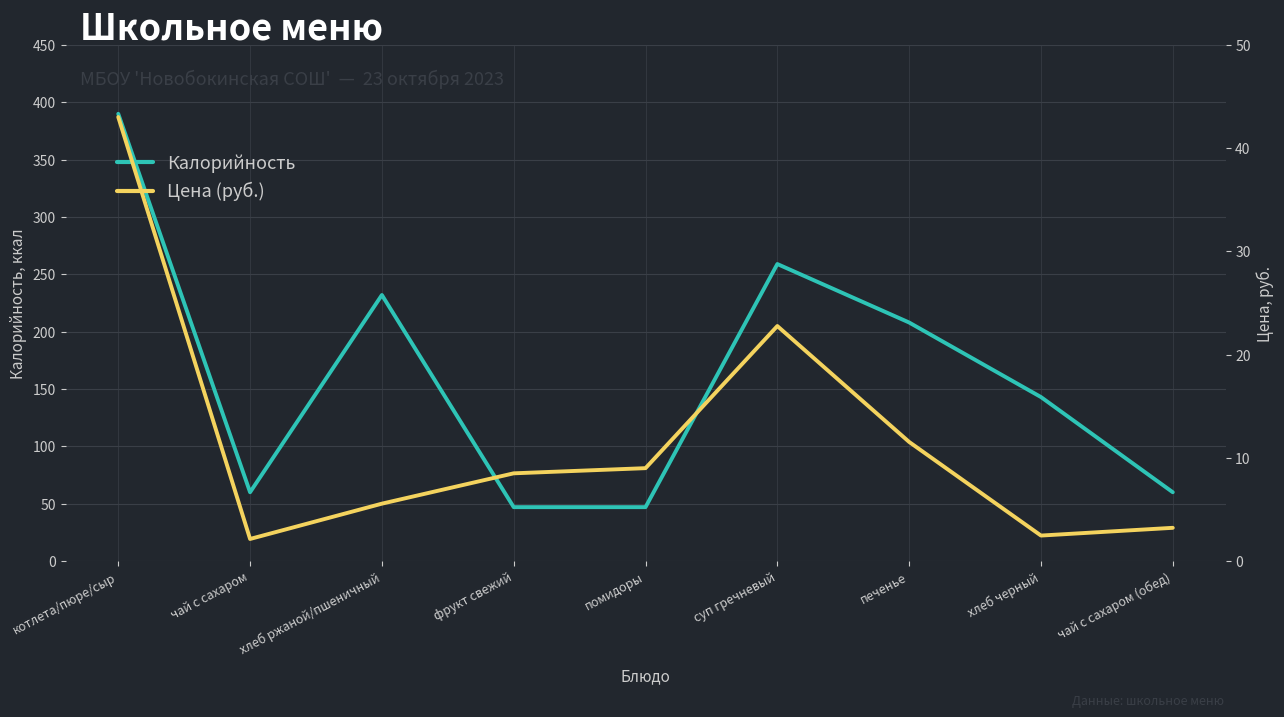

What is the spread (max minus min) of values at фрукт свежий?

38.5